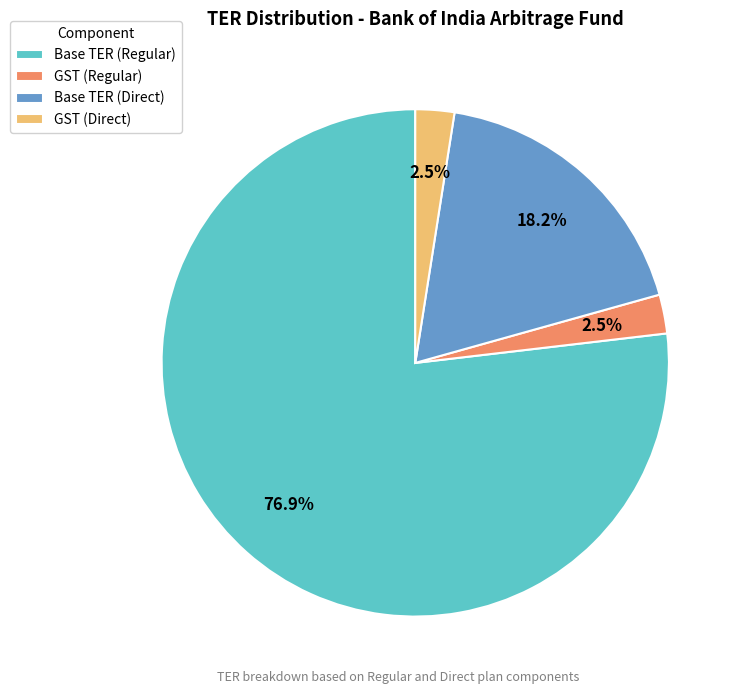

Approximately how many times larger is the value at Base TER (Regular) compared to Base TER (Direct)?

4.2